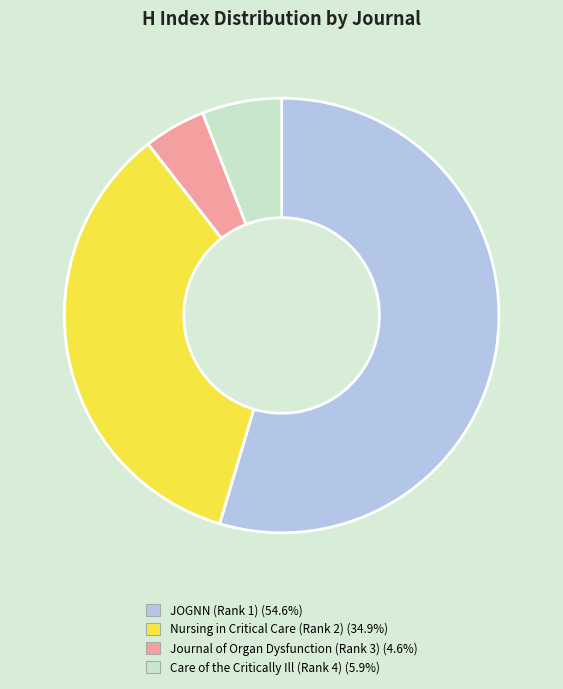

Approximately how many times larger is the value at JOGNN (Rank 1) (54.6%) compared to Journal of Organ Dysfunction (Rank 3) (4.6%)?

11.9